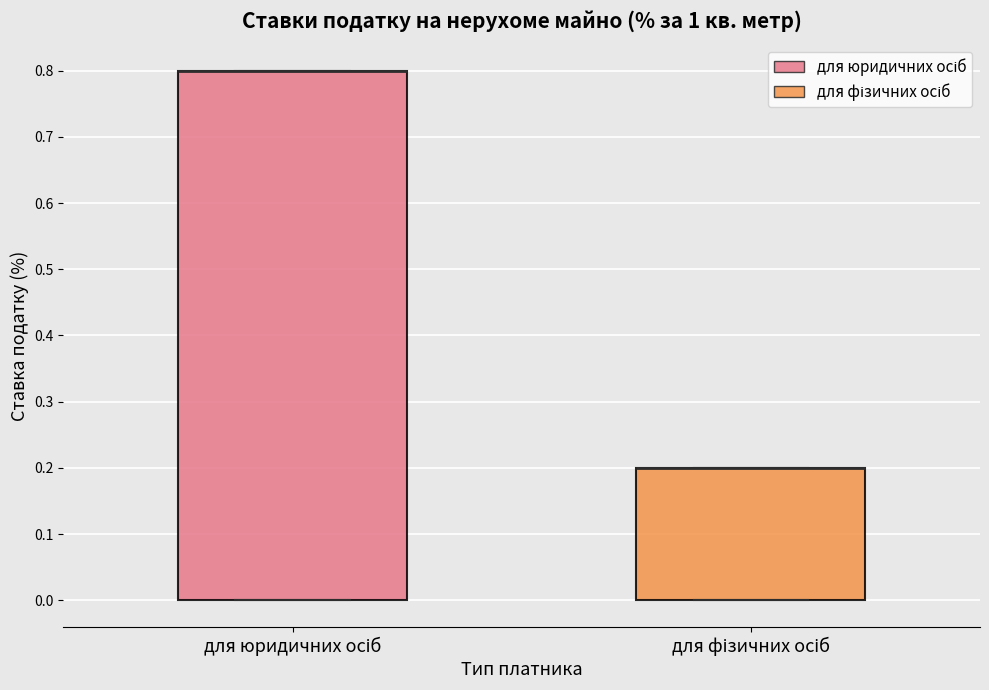

Reading left to right, read every box against the y-axis: the position of its median line, the range the box covers, and the ends of its whiskers. The values are not printed on the chart, so give them approximately, as read against the axis.

для юридичних осіб: median 0.8 (drawn on the box's upper edge), box 0.0 to 0.8, whiskers 0.0 to 0.8
для фізичних осіб: median 0.2 (drawn on the box's upper edge), box 0.0 to 0.2, whiskers 0.0 to 0.2